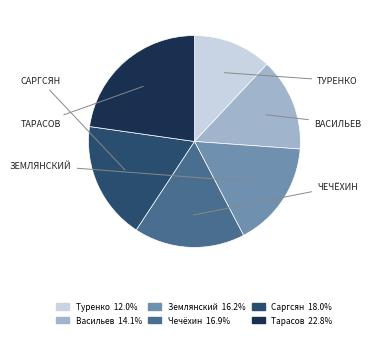

Is there a majority slice in this chart?

No